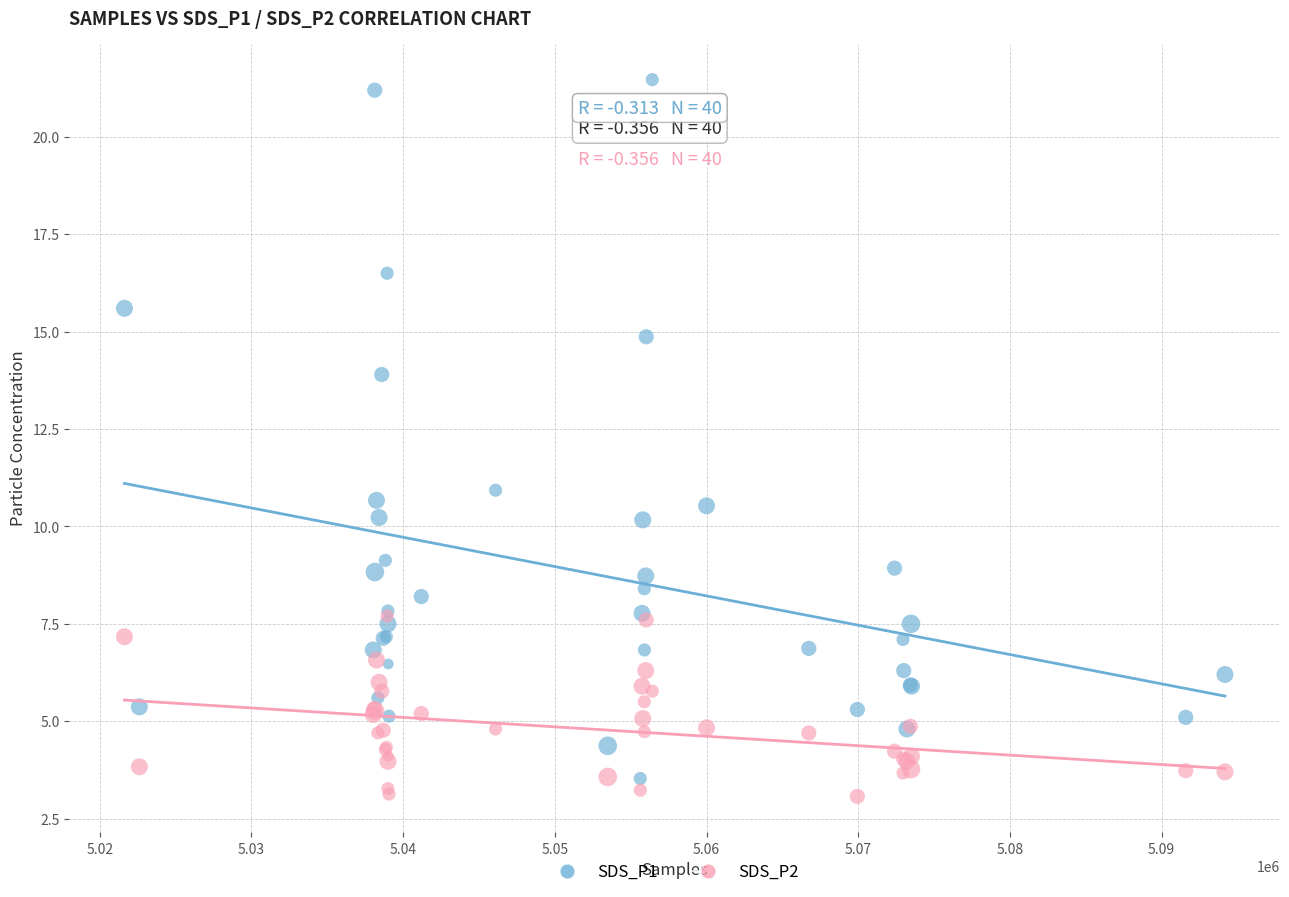

Across all series, what Y value is closest to 12?

10.9